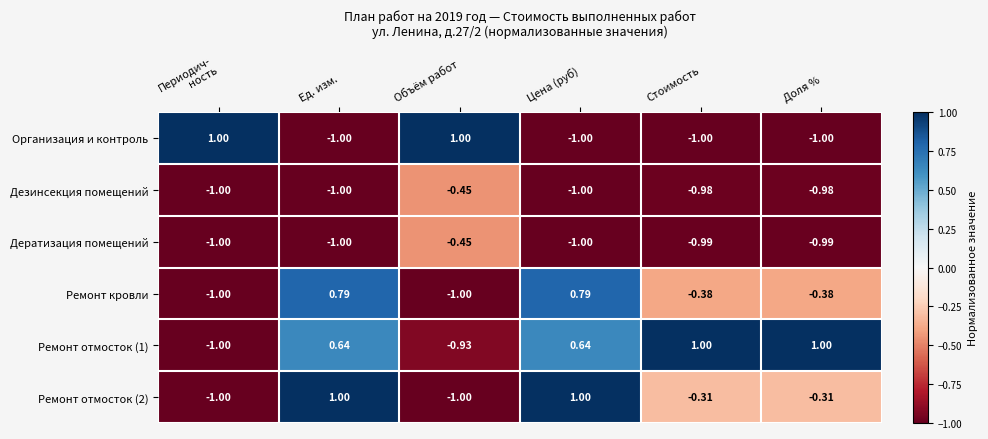

Is the value of Дератизация помещений at Цена (руб) greater than the value of Ремонт кровли at Стоимость?

No